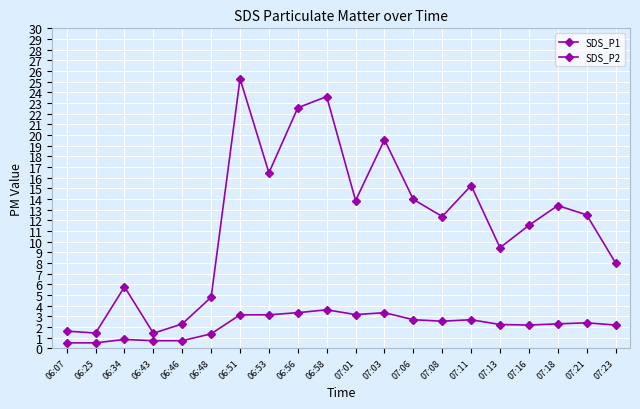

True or false: SDS_P1 and SDS_P2 intersect in this chart.

False